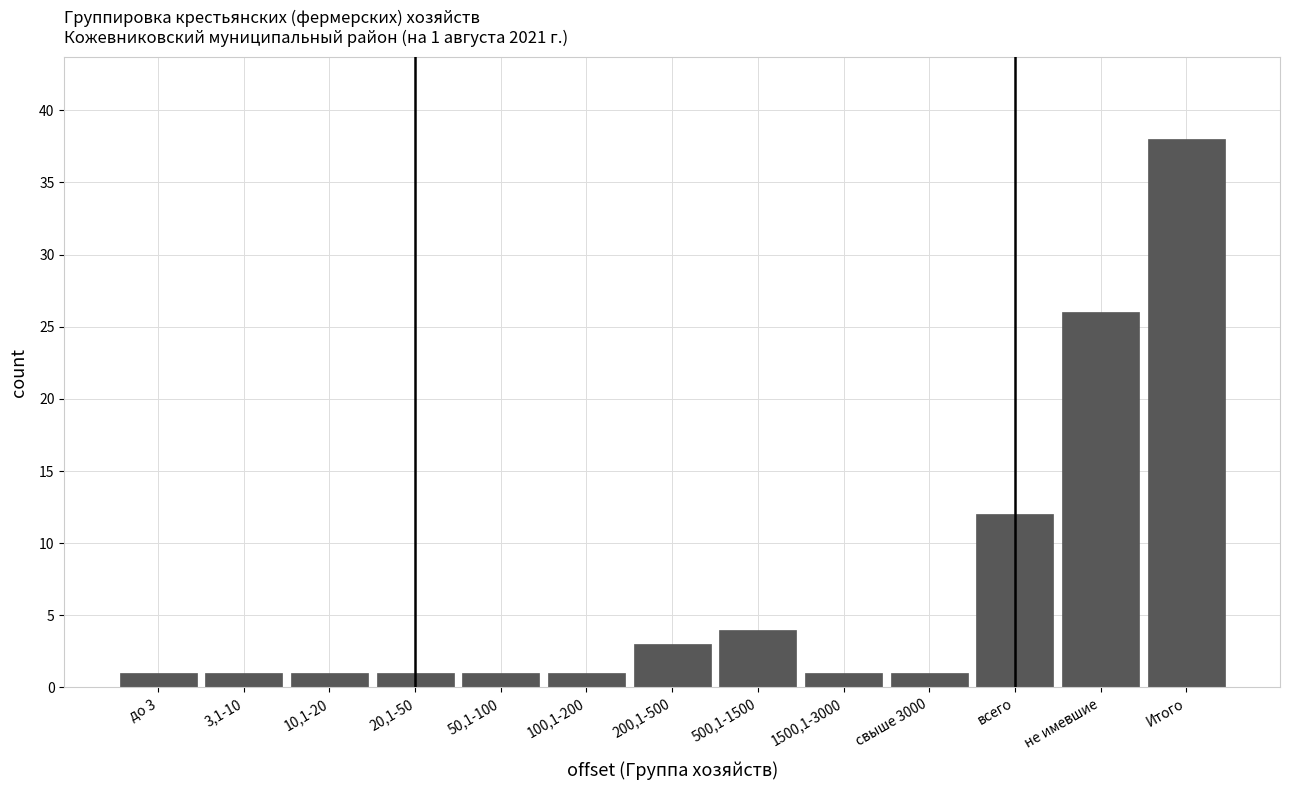

Reading right to left, what are all the values shown in this chart?

Итого=38	не имевшие=26	всего=12	свыше 3000=1	1500,1-3000=1	500,1-1500=4	200,1-500=3	100,1-200=1	50,1-100=1	20,1-50=1	10,1-20=1	3,1-10=1	до 3=1